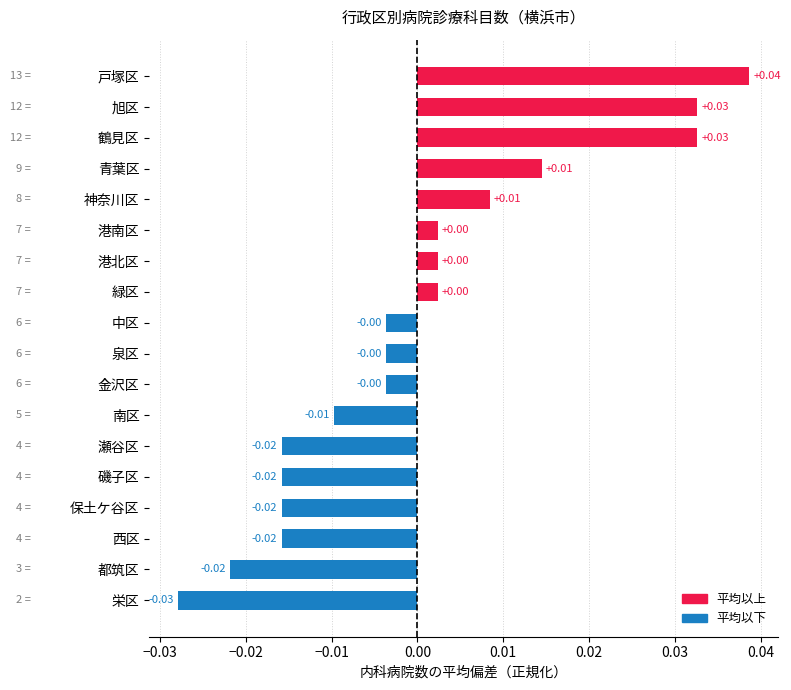

How many data points are less than 0?

10